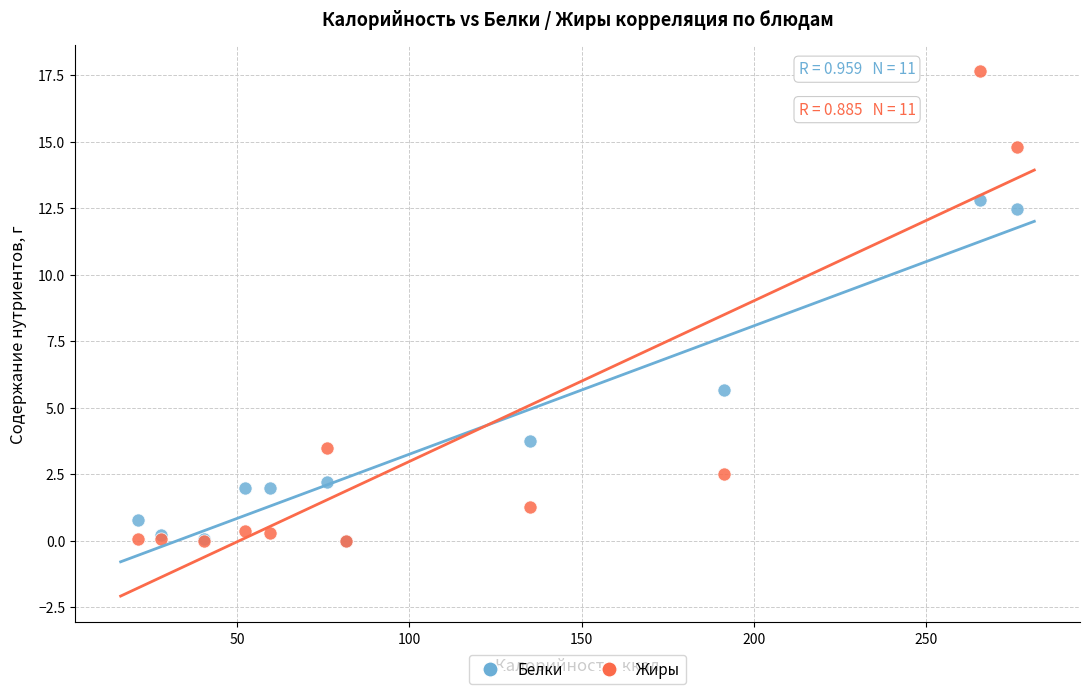

Which series contains the highest Y value?

Жиры